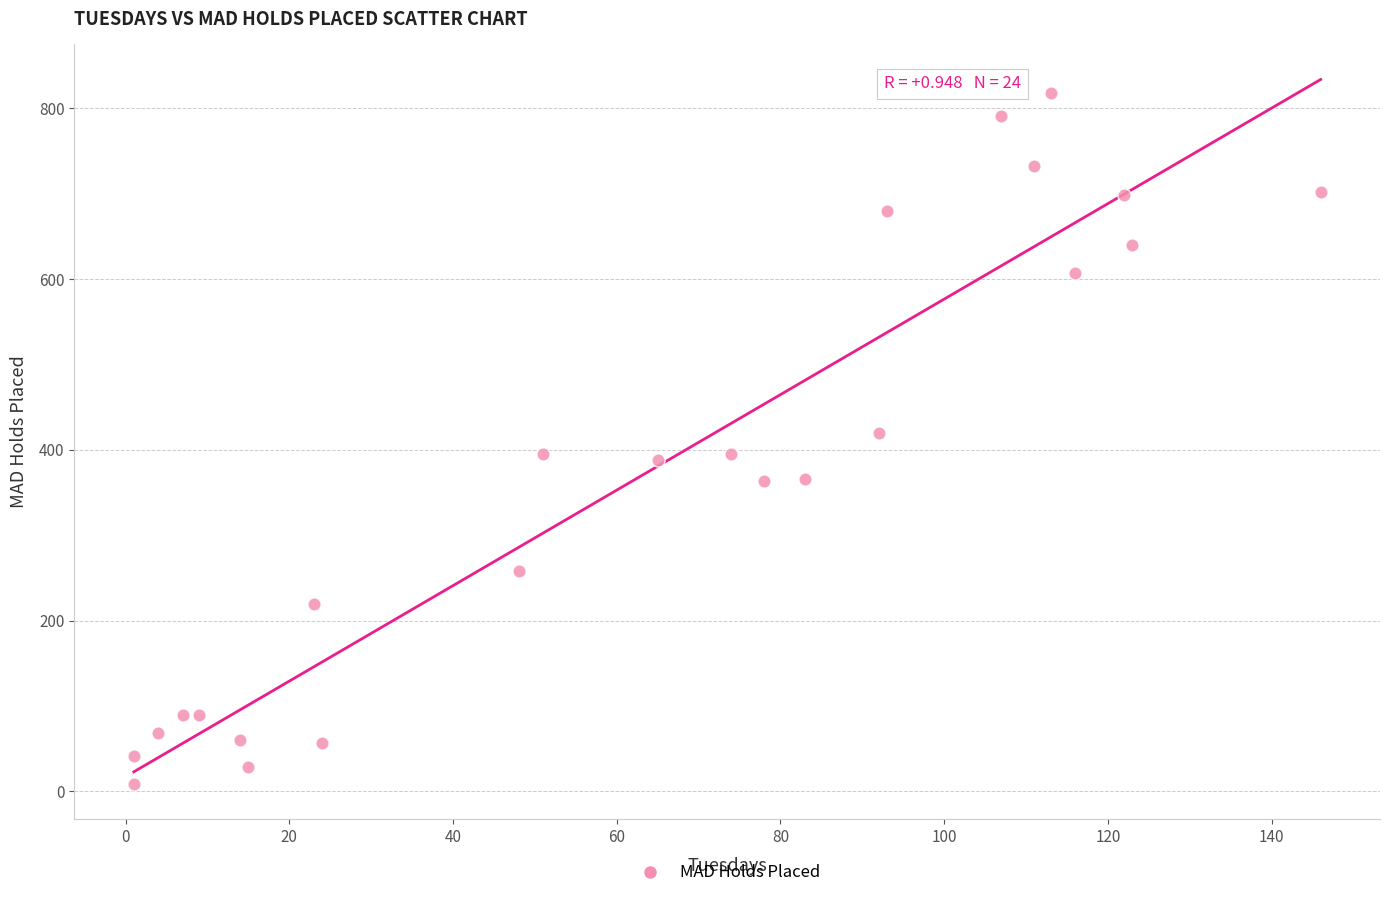

What is the range of X values (max minus min)?

145